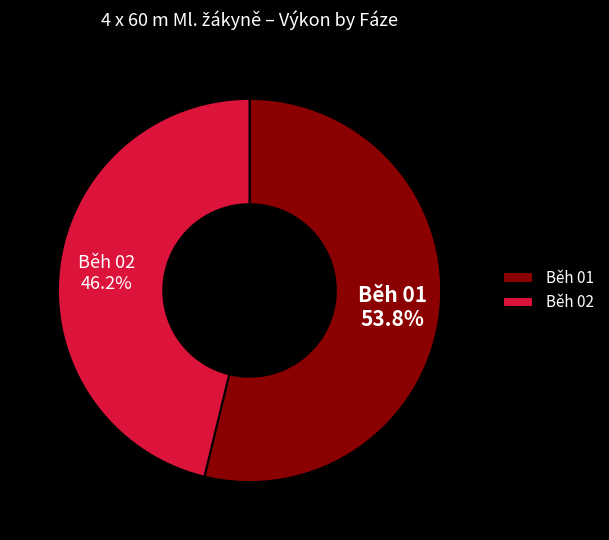

Approximately how many times larger is the value at Běh 02 compared to Běh 01?

0.9